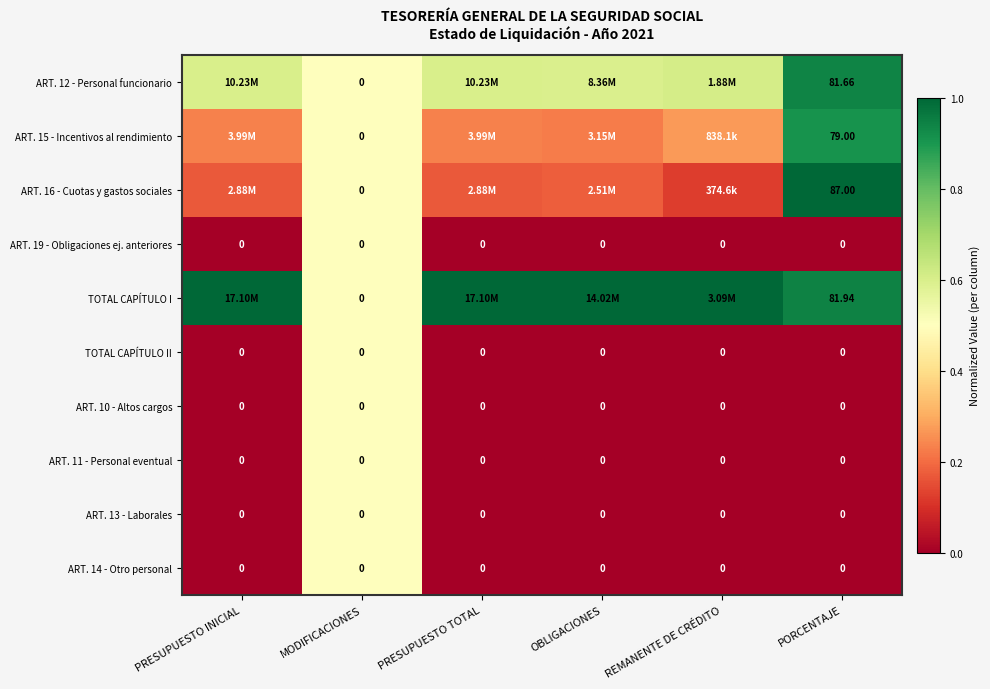

Is it true that ART. 19 - Obligaciones ej. anteriores equals -0.2 at PRESUPUESTO INICIAL?

False